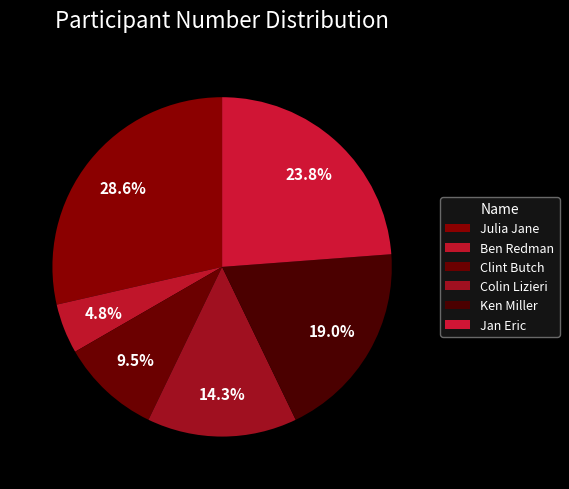

To the nearest percent, what is the combined percentage of Jan Eric and Julia Jane?

52%